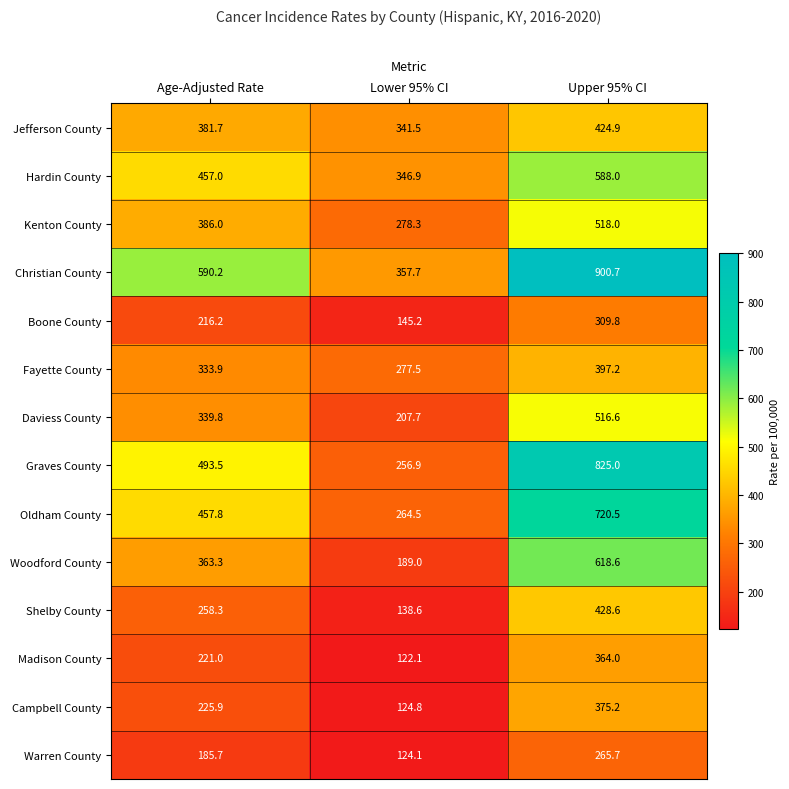

The value of Hardin County at Upper 95% CI is 199.2. True or false?

False